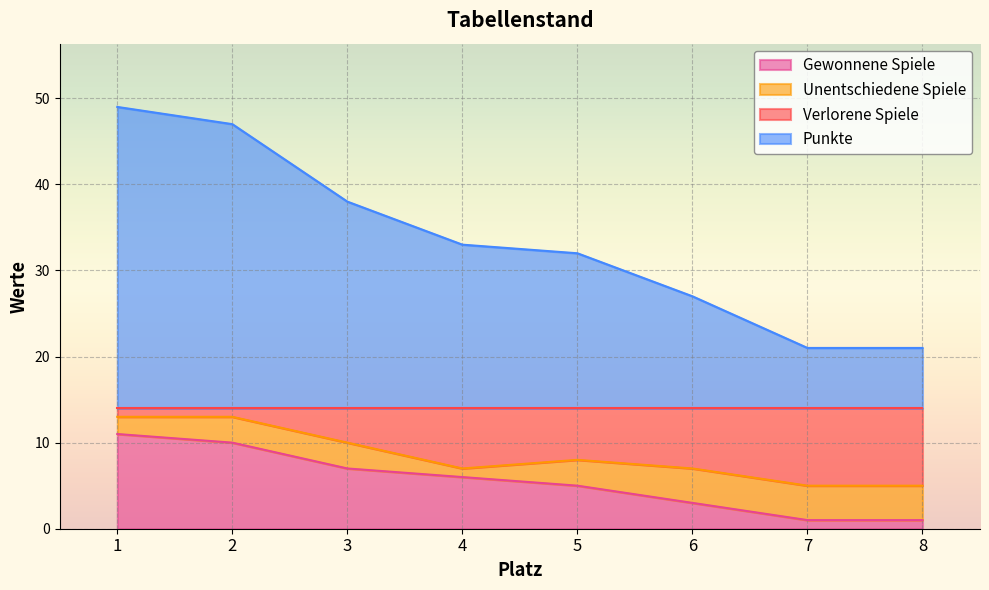

Which category has the lowest value in the Gewonnene Spiele series?

7